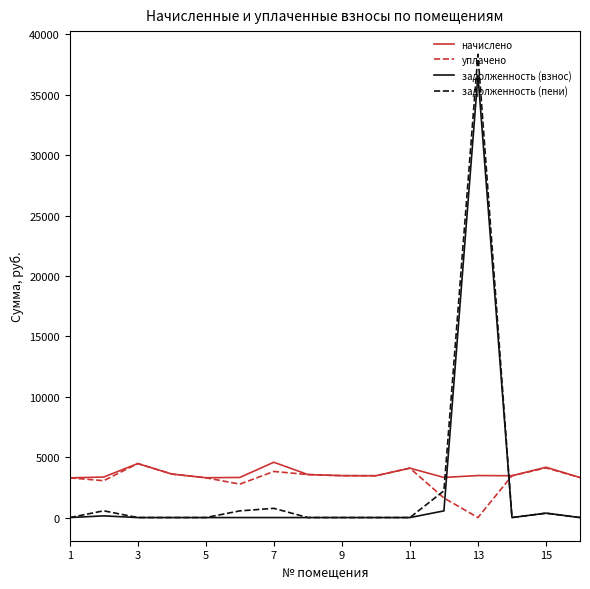

True or false: уплачено and задолженность (взнос) intersect in this chart.

True